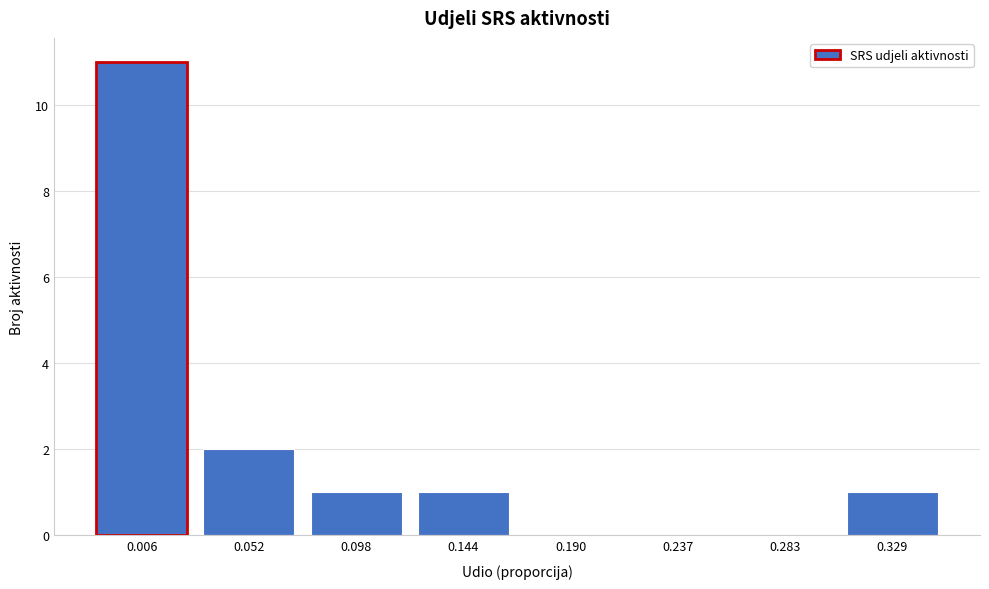

Reading left to right, transcribe all the data shown in this chart.

0.006=11	0.052=2	0.098=1	0.144=1	0.190=0	0.237=0	0.283=0	0.329=1